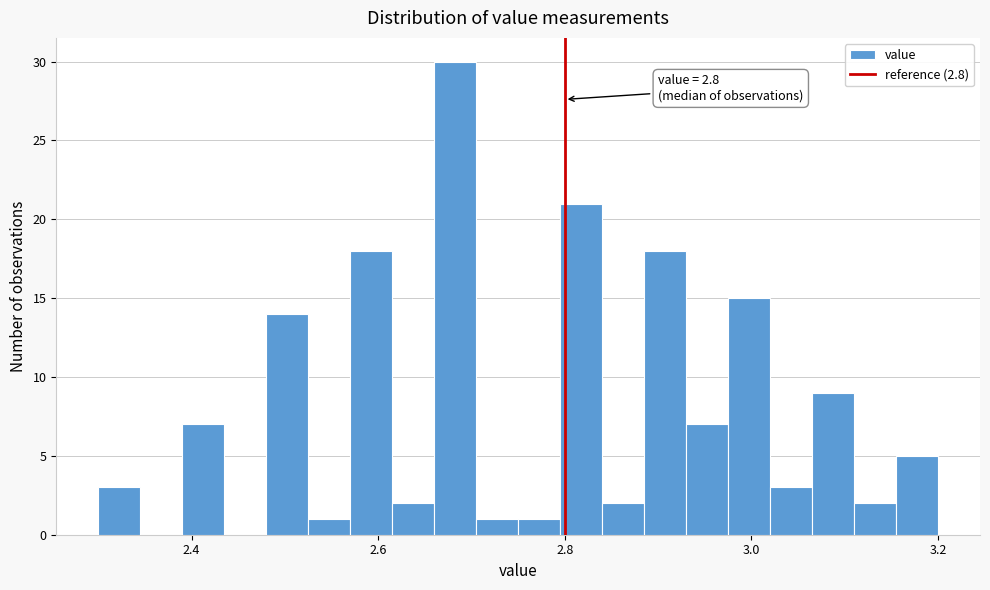

Read against the x-axis, roughly where is the centre of the tallest bar?

2.68